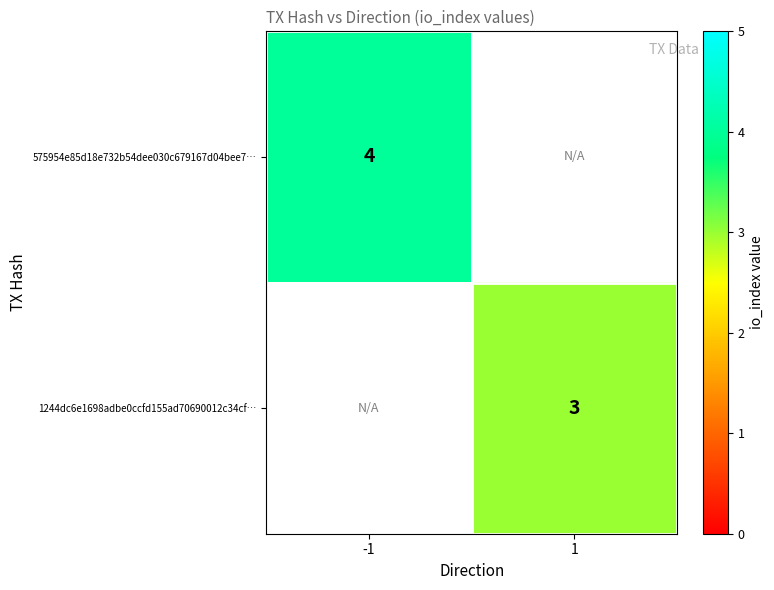

True or false: 575954e85d18e732b54dee030c679167d04bee7… has a value of 1 at -1.

False